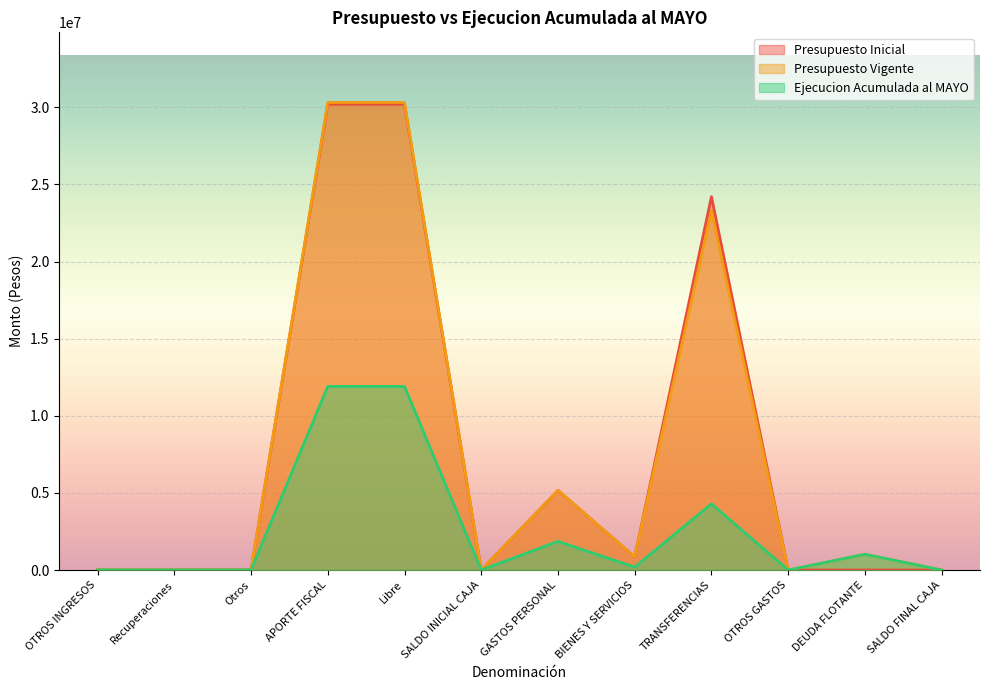

At Libre, list the series in order from smallest to largest.

Ejecucion Acumulada al MAYO, Presupuesto Inicial, Presupuesto Vigente